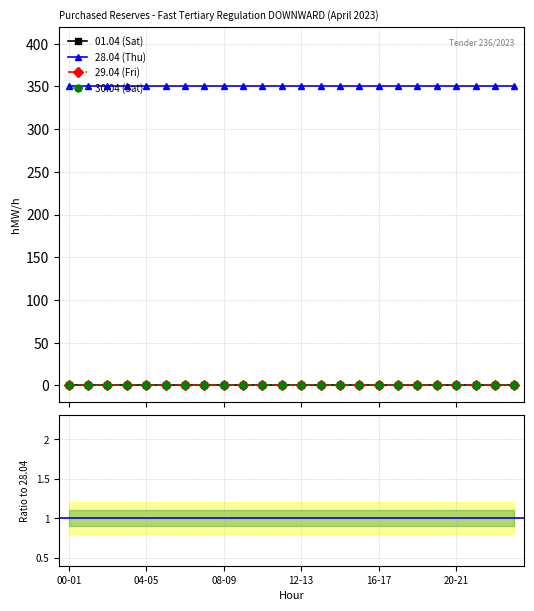

True or false: 29.04 (Fri) and 28.04 (Thu) intersect in this chart.

False